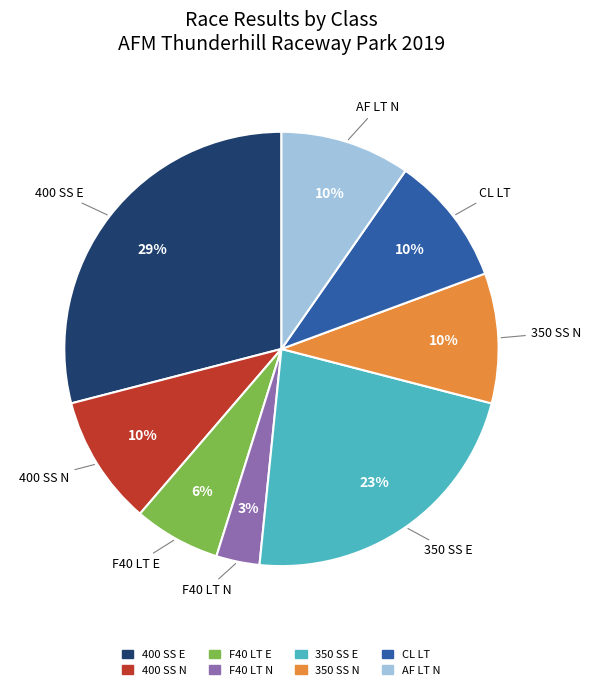

Which category has the biggest portion of the pie?

400 SS E